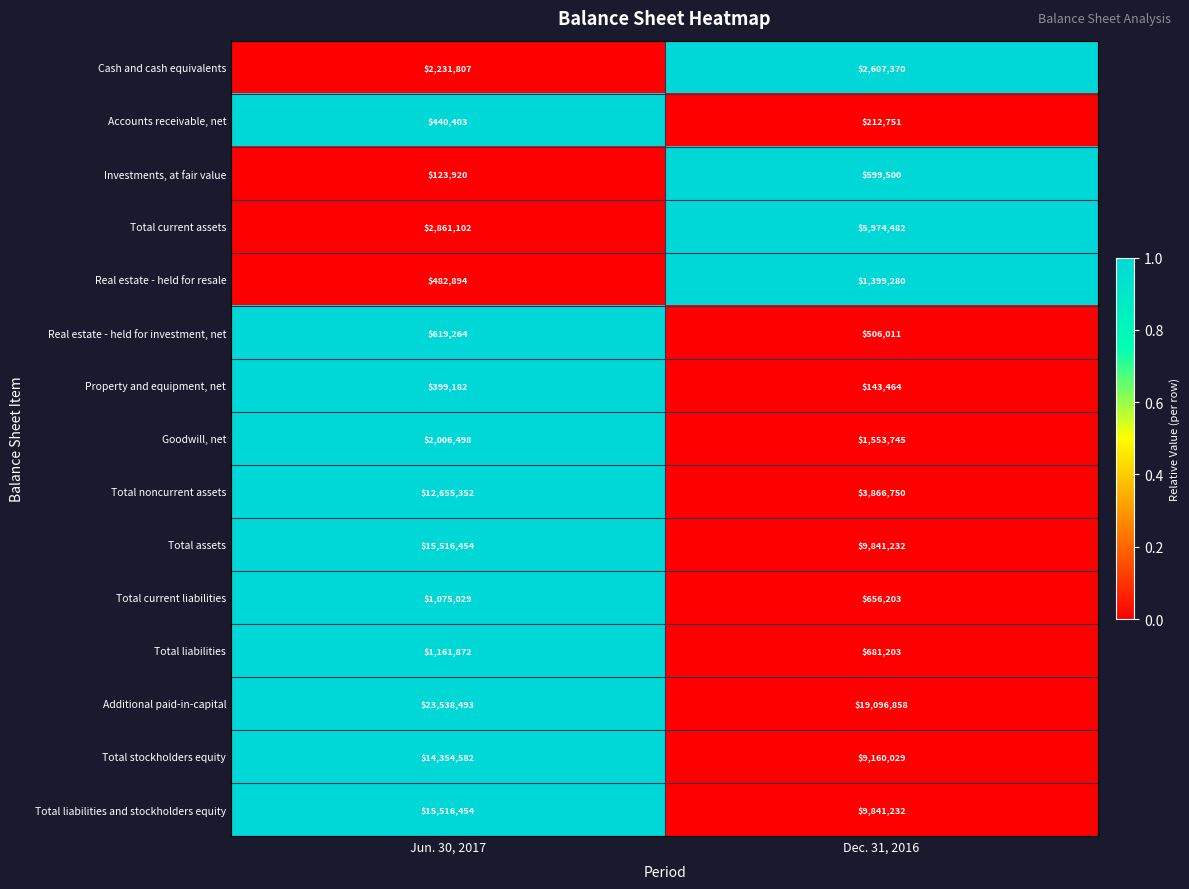

List the labels in order of Total assets value, smallest first.

Dec. 31, 2016, Jun. 30, 2017